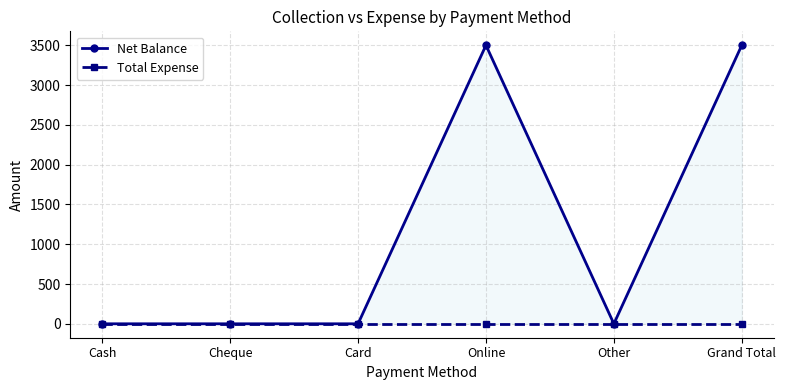

True or false: Net Balance and Total Expense cross at least once.

False